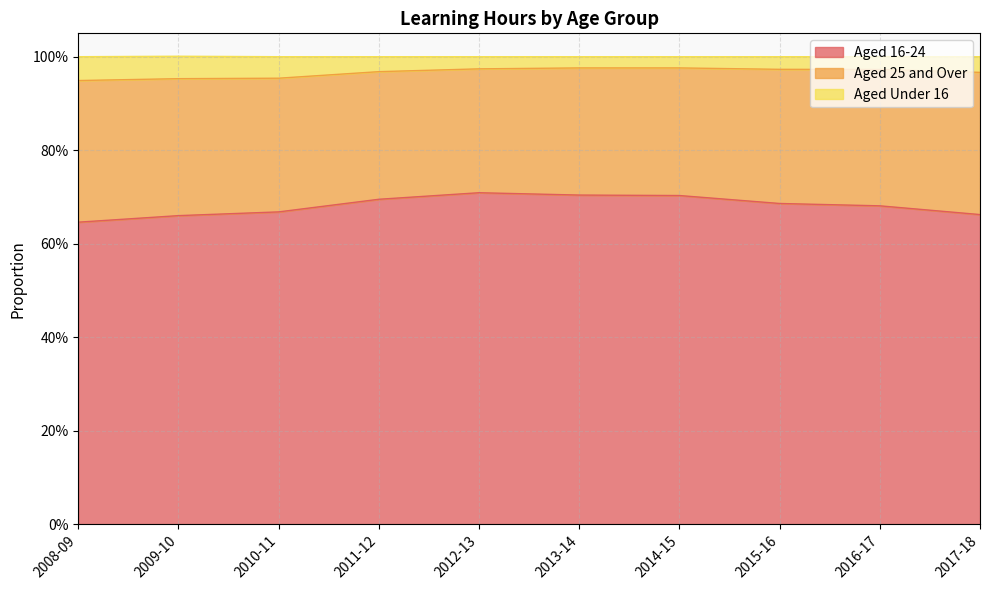

True or false: Aged Under 16 and Aged 16-24 cross at least once.

False